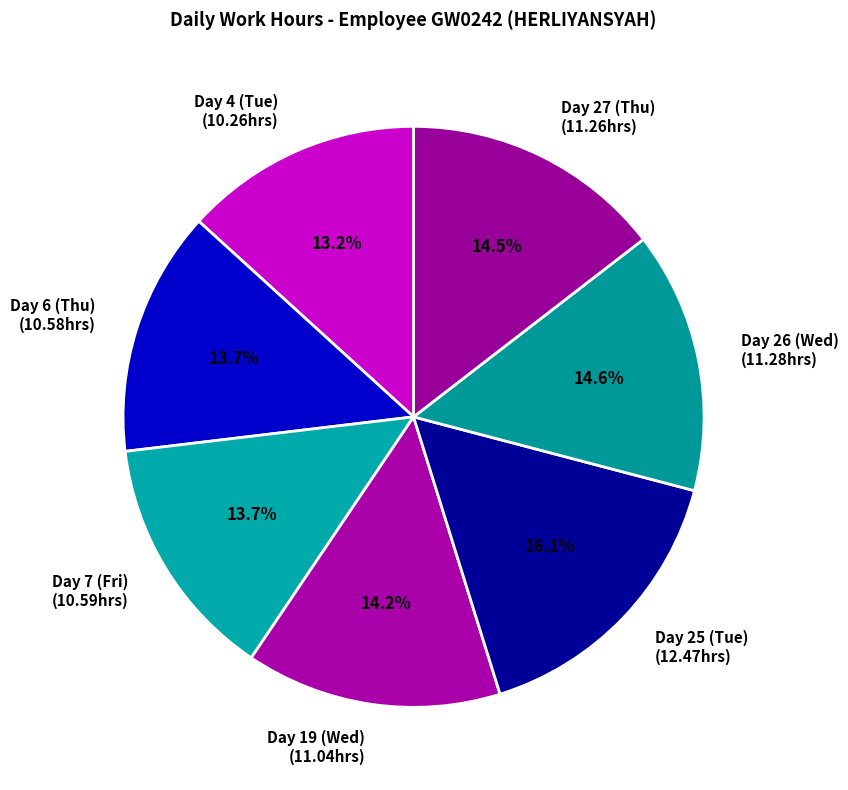

Between Day 27 (Thu) (11.26hrs) and Day 4 (Tue) (10.26hrs), which is larger?

Day 27 (Thu) (11.26hrs)